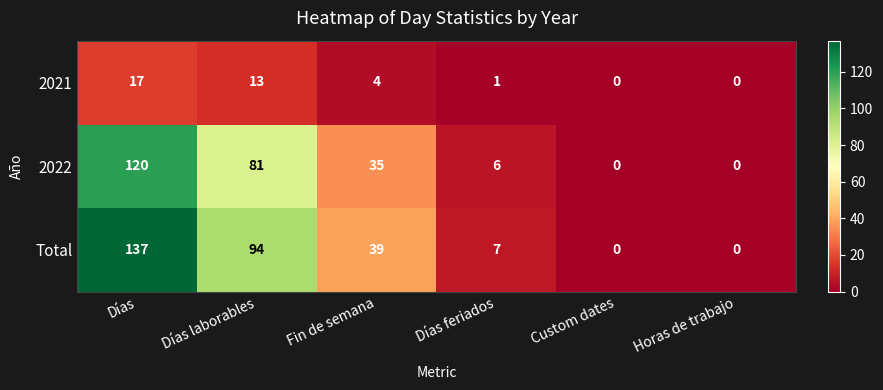

At which label does 2021 first exceed 4?

Días